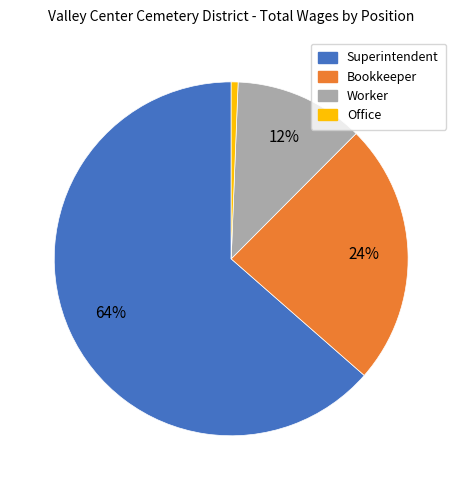

True or false: Superintendent accounts for 64% of the total.

True